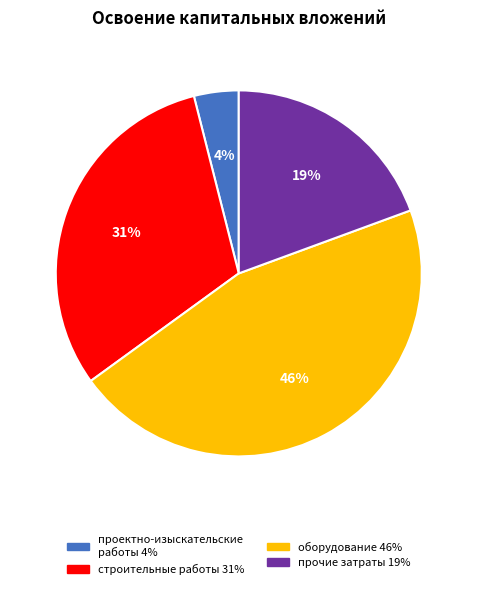

Do прочие затраты and проектно-изыскательские работы together represent more than half of the pie?

No